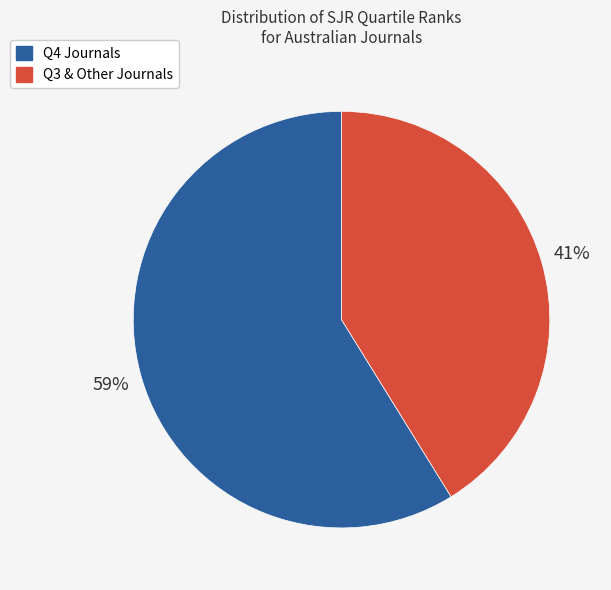

Is there any slice that represents more than half of the pie?

Yes